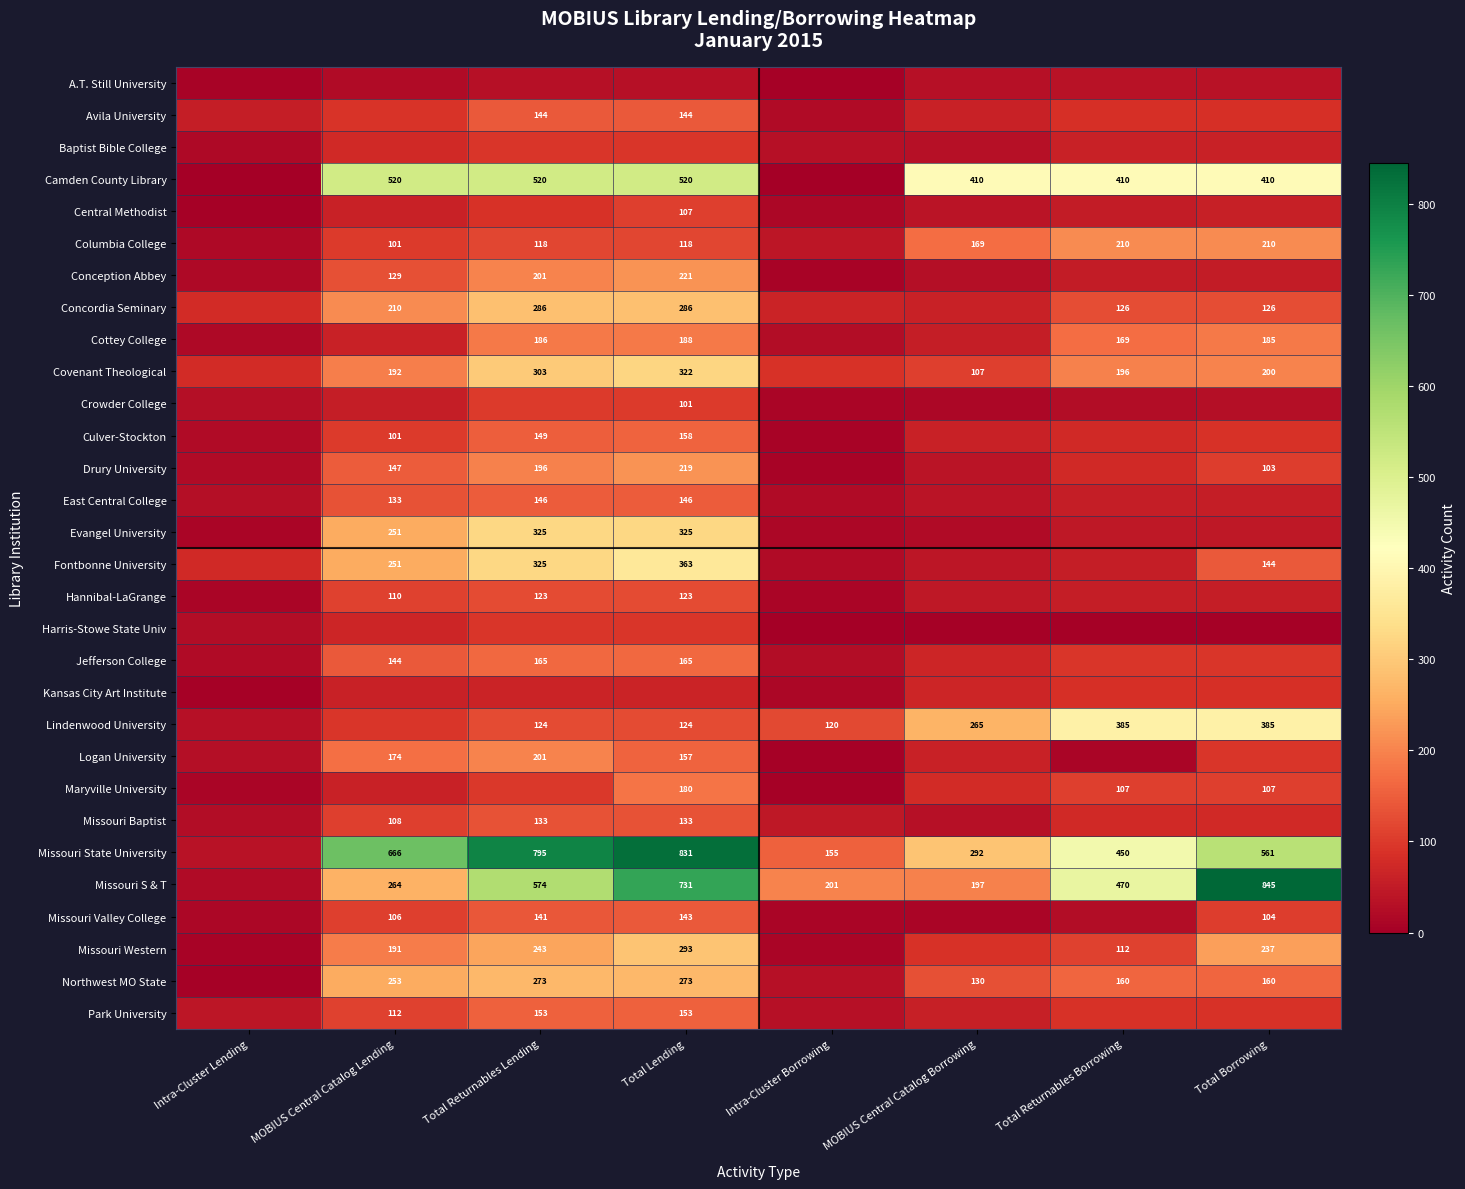

Is the value of Fontbonne University at Total Returnables Lending greater than the value of Conception Abbey at Total Returnables Lending?

Yes